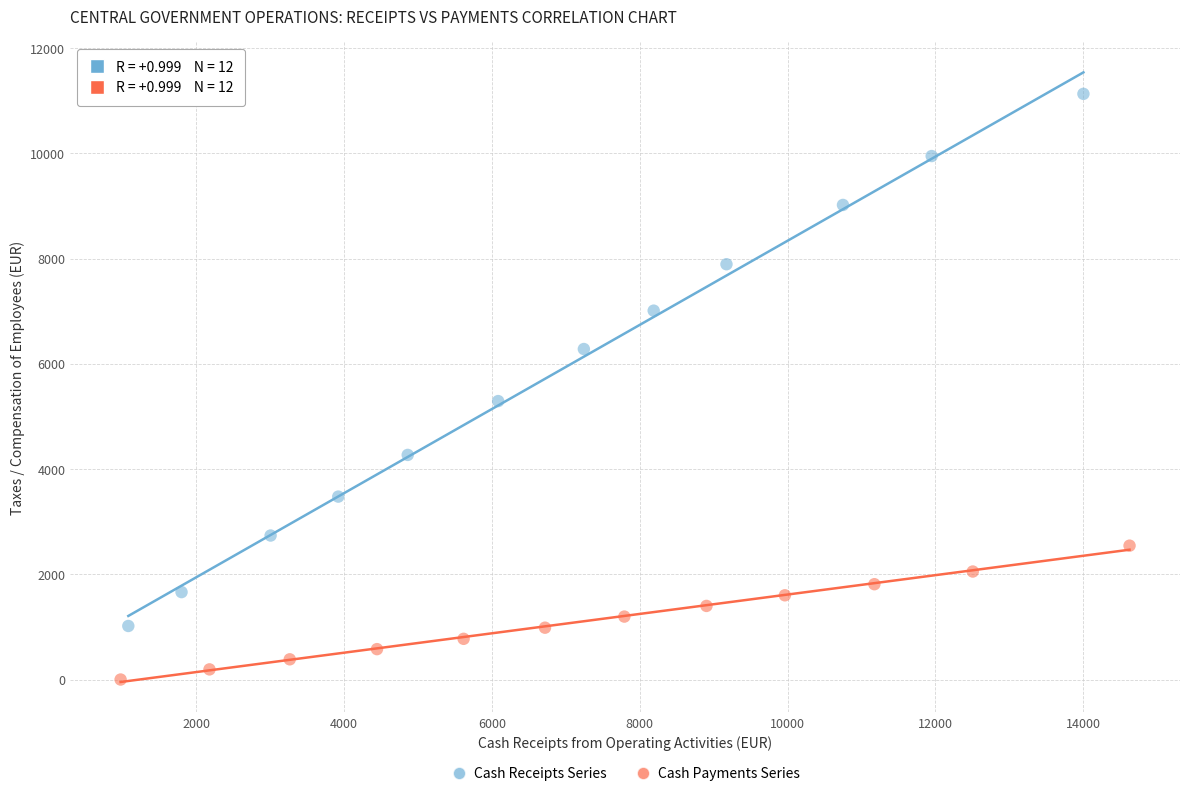

Which series reaches the minimum Y coordinate?

Cash Payments Series